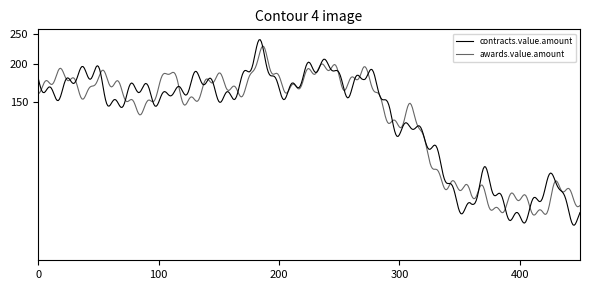

Does the chart display data point markers on the line(s)?

No